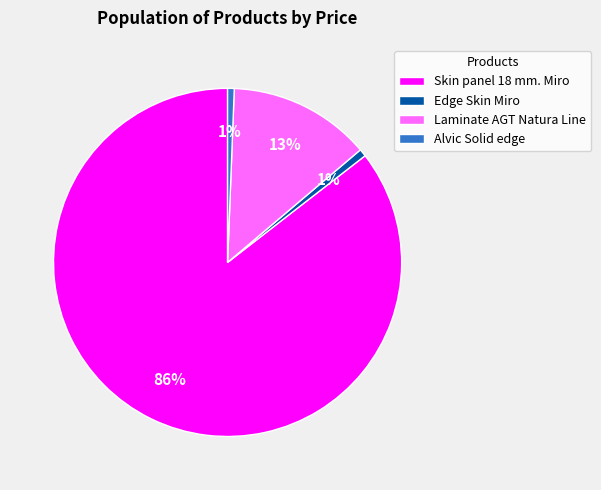

To the nearest percent, what is the average slice percentage?

25%